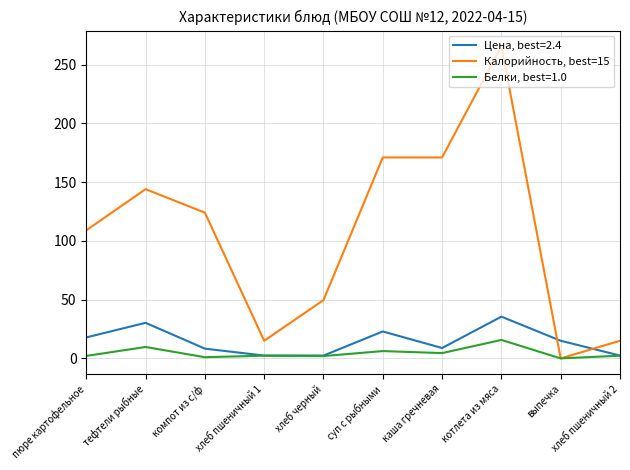

Is the value of Калорийность, best=15 at котлета из мяса greater than the value of Цена, best=2.4 at котлета из мяса?

Yes